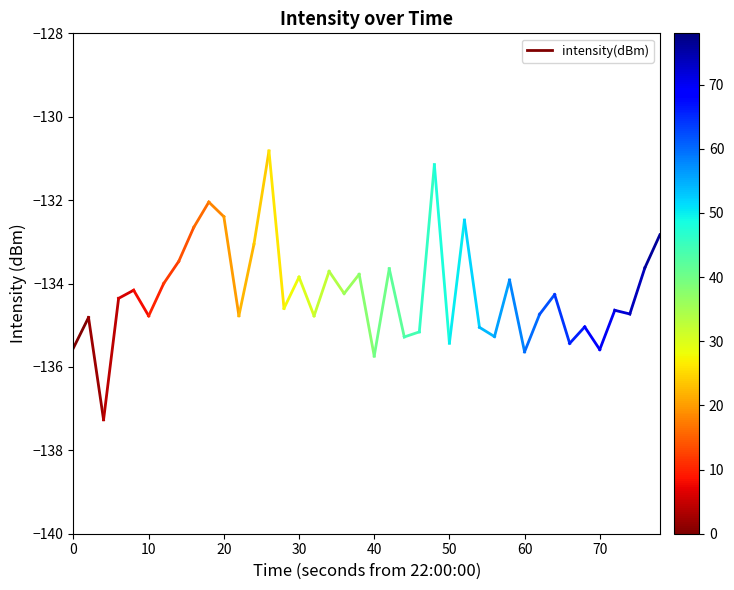

What is the sum of the values at 10 and 0?

-270.4